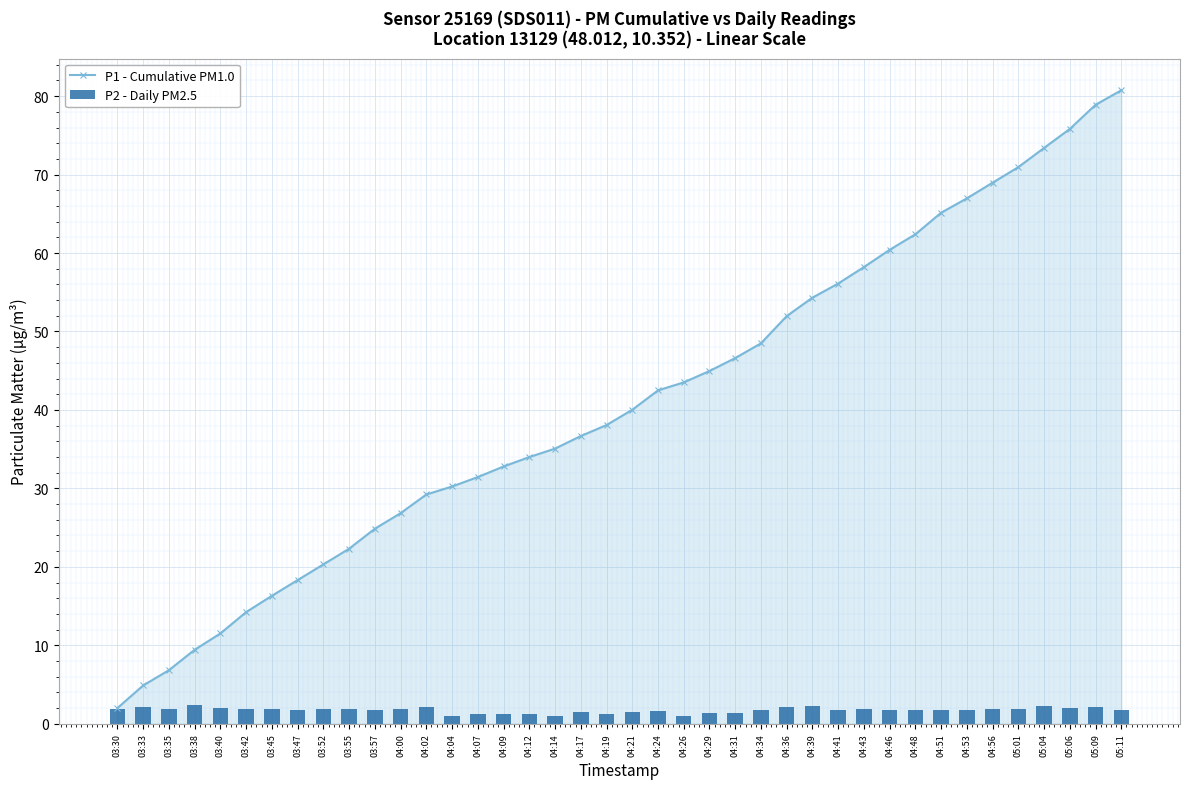

How many values in the P2 - Daily PM2.5 series are below 1?

1